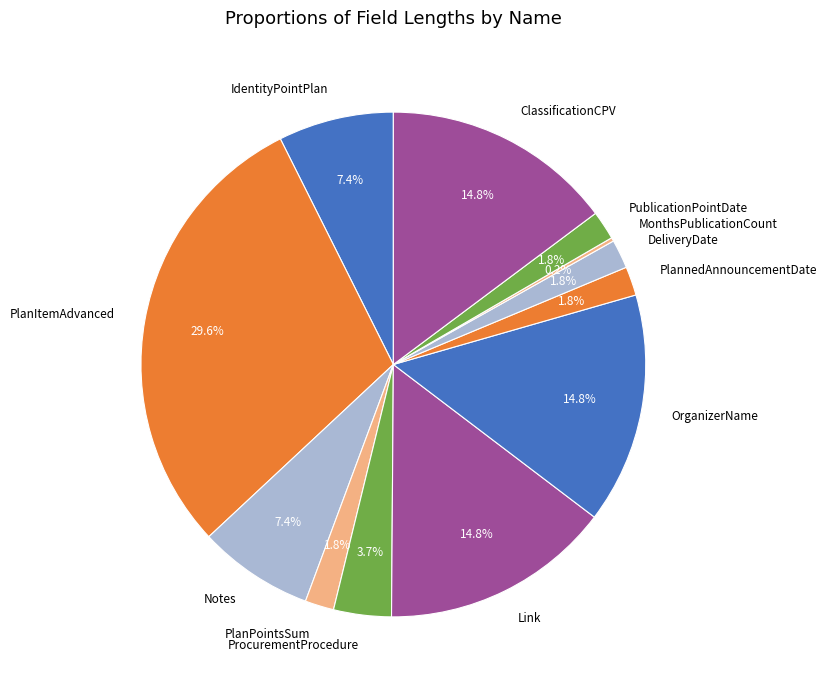

Is the sum of Link and PlanPointsSum greater than half?

No